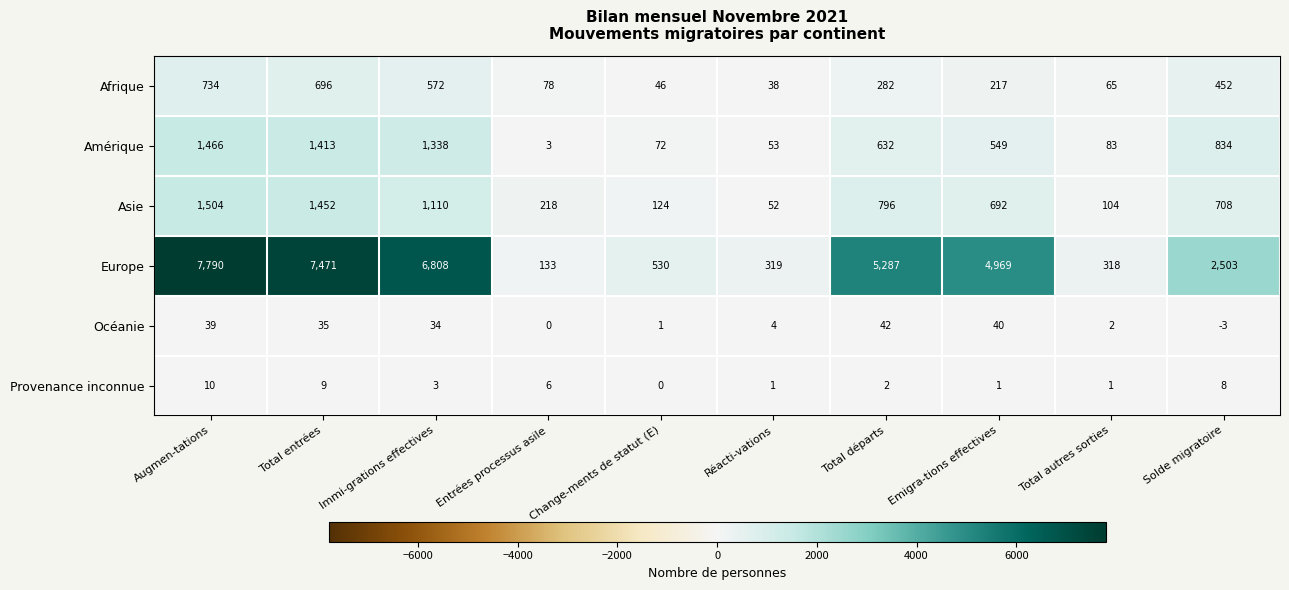

At which label does Europe first exceed 4969?

Augmen-tations